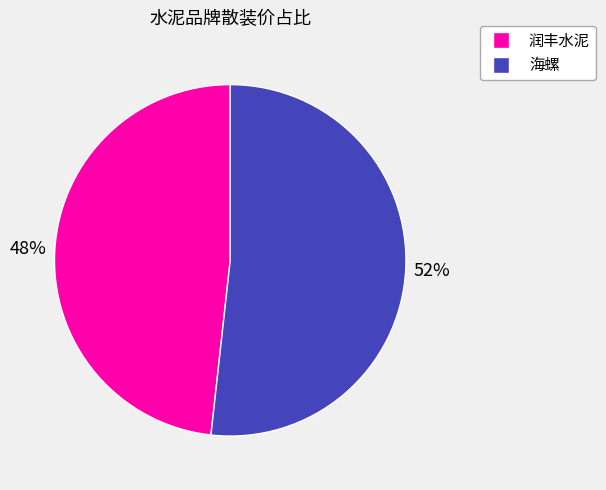

Which category has the smallest portion of the pie?

润丰水泥